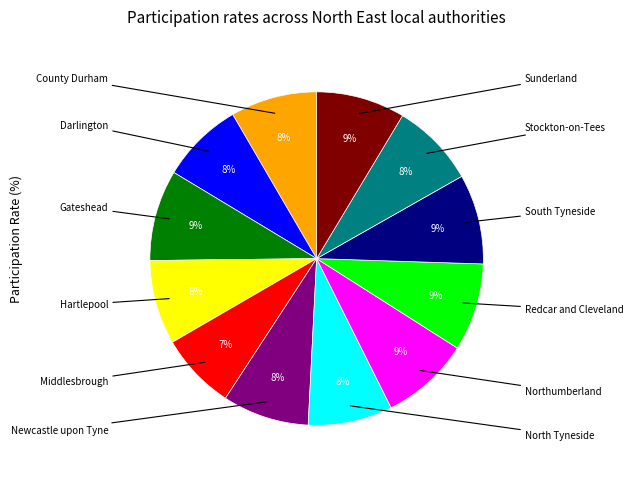

To the nearest percent, what is the average slice percentage?

8%